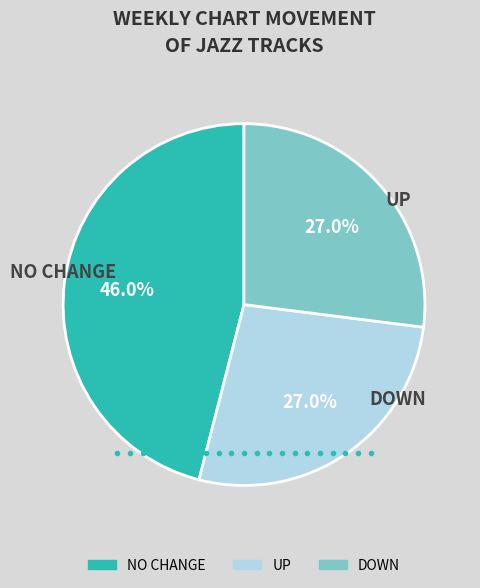

Is there any slice that represents more than half of the pie?

No